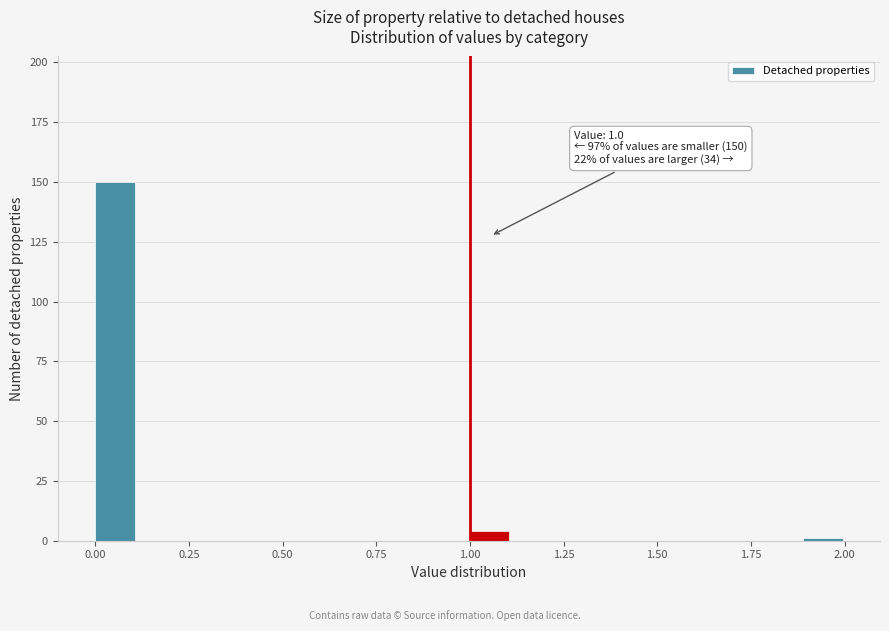

Read against the x-axis, roughly where is the centre of the tallest bar?

0.05